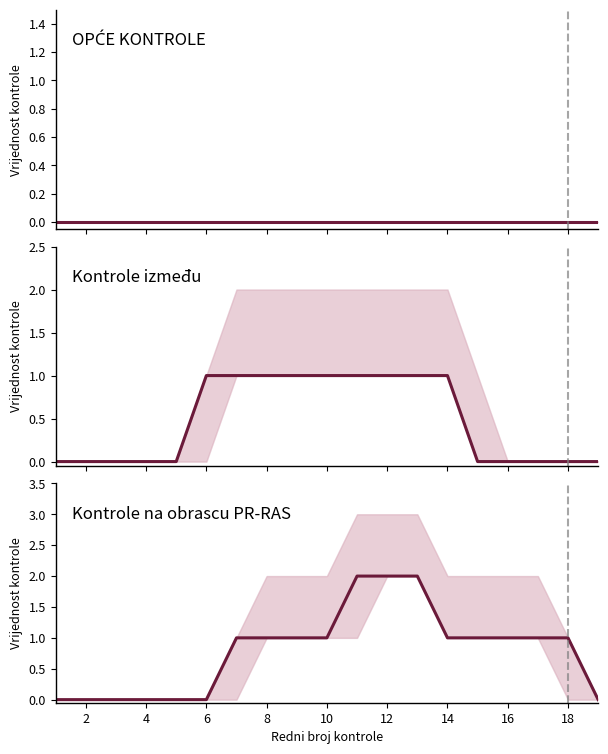

Rank the categories by Kontrole na obrascu PR-RAS value from highest to lowest.

11, 12, 13, 7, 8, 9, 10, 14, 15, 16, 17, 18, 1, 2, 3, 4, 5, 6, 19